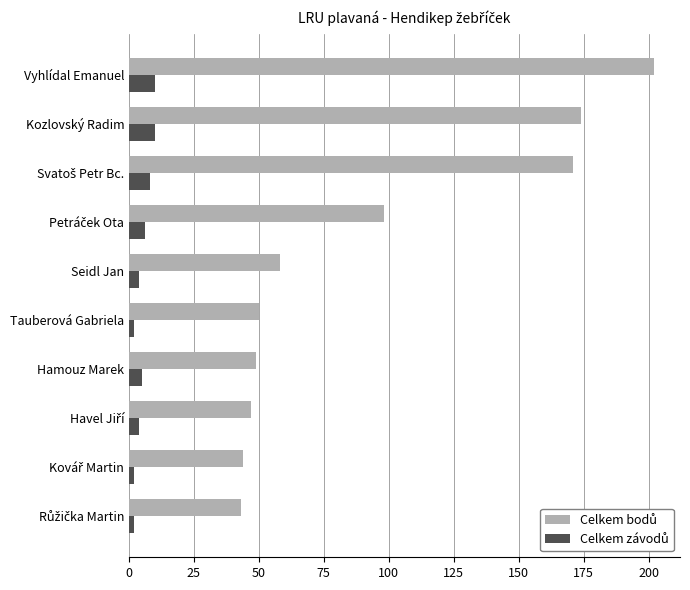

What is the greatest value displayed?

202